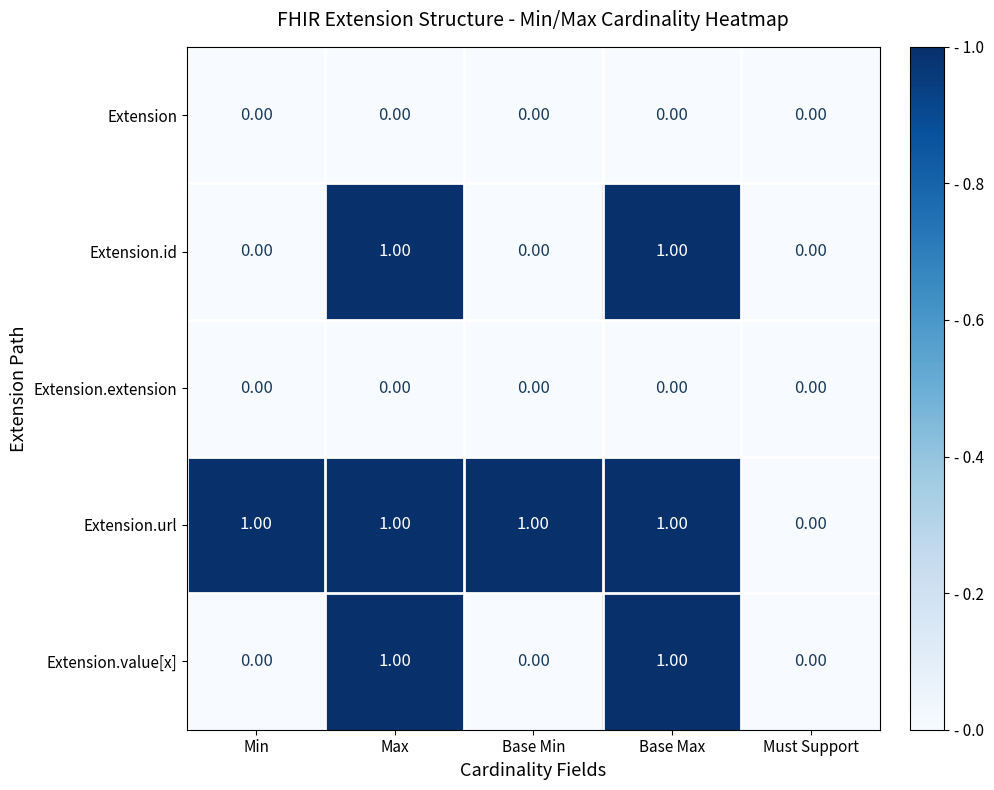

Where is Extension.url nearest to the value 0?

Must Support